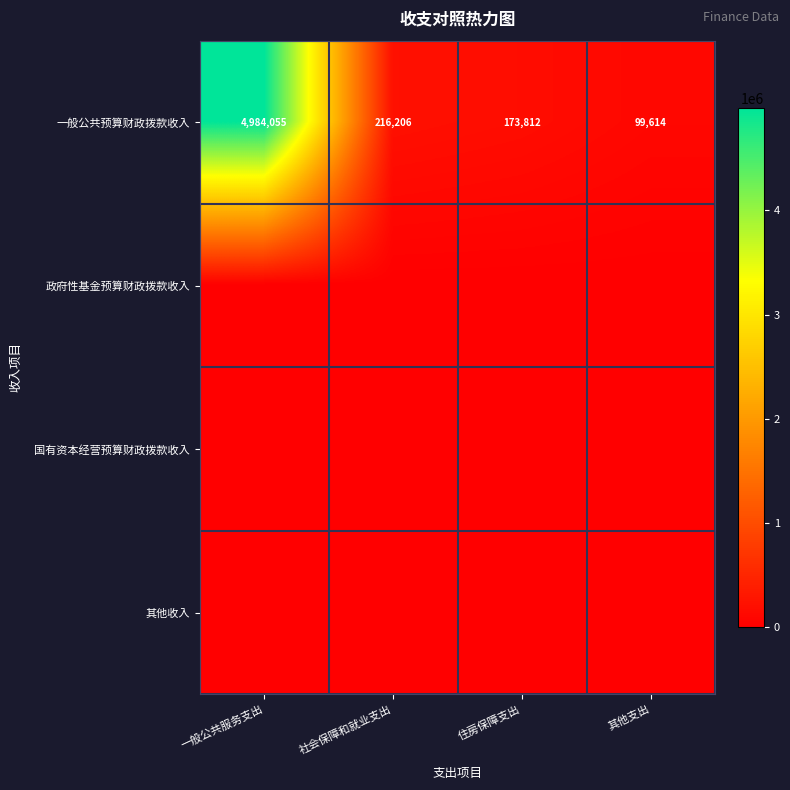

At which category is the sum across all series the highest?

一般公共服务支出